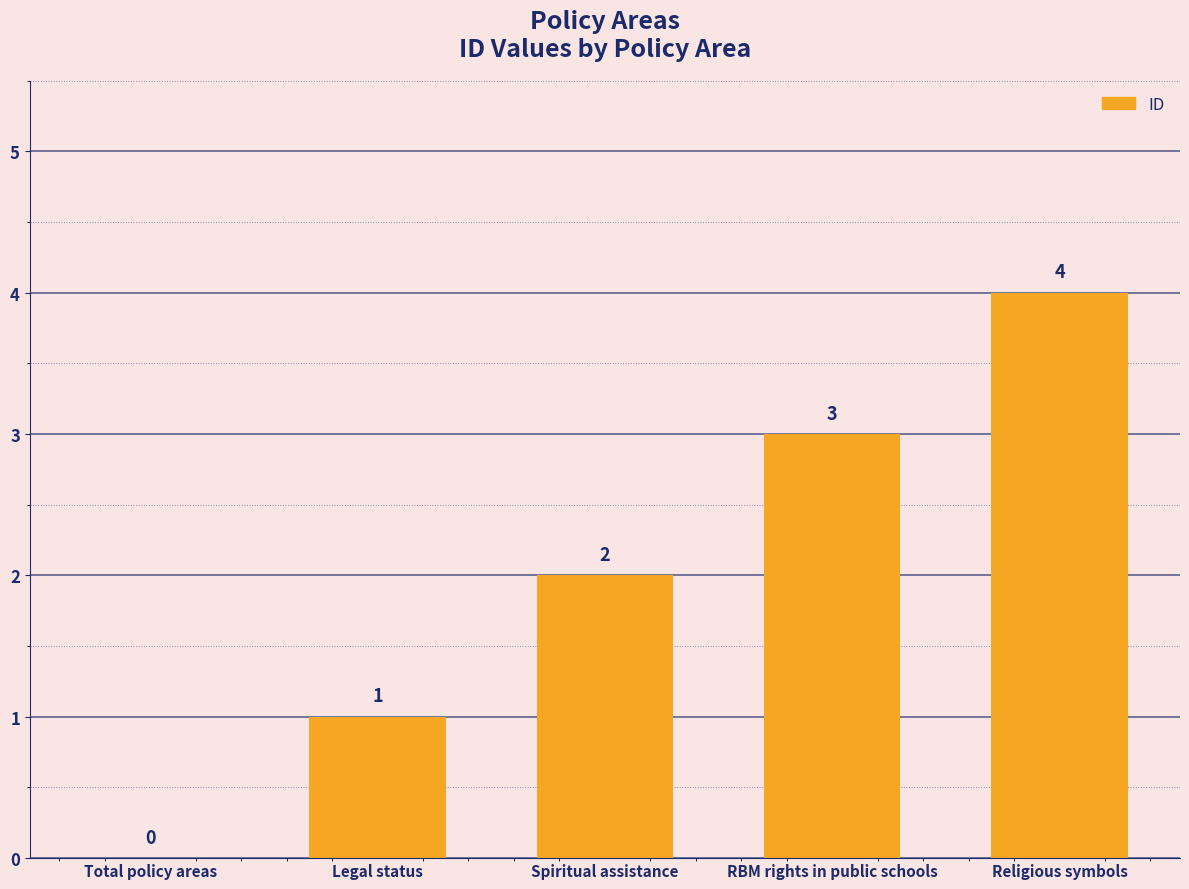

True or false: the data shows 3 at RBM rights in public schools.

True